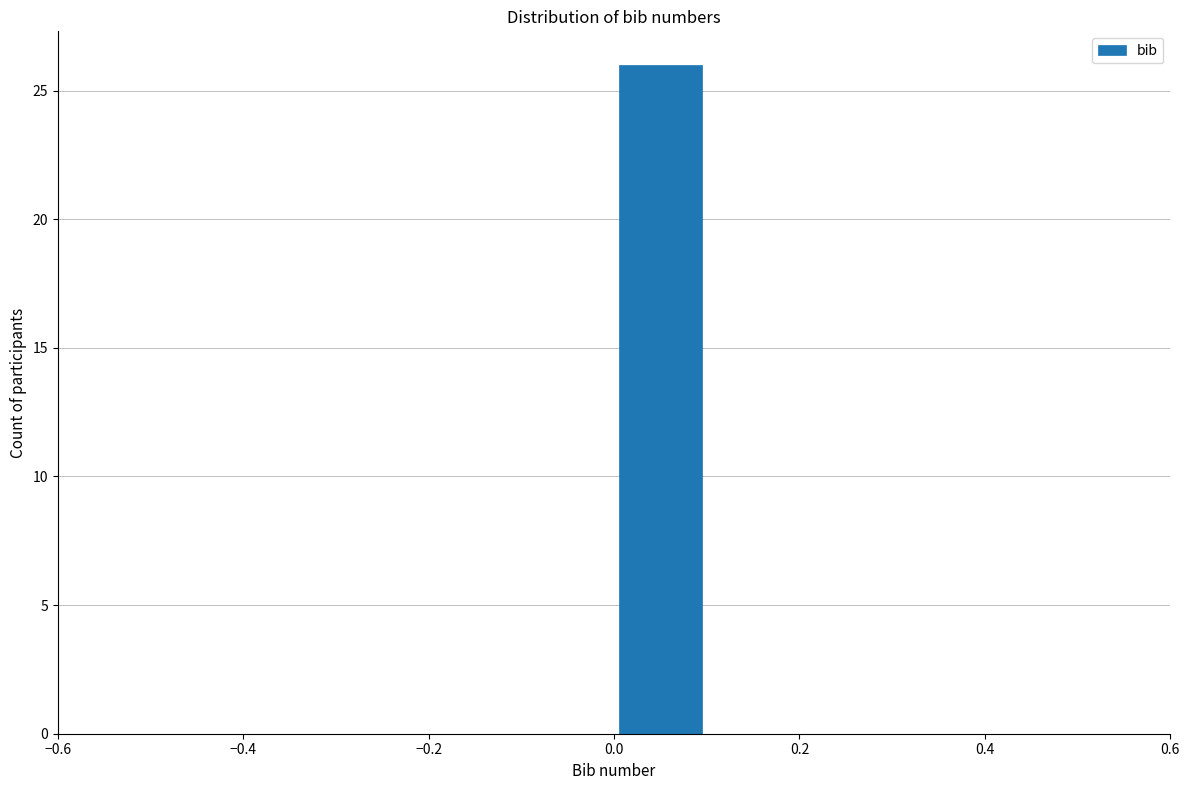

Over which range of the x-axis is the bar tallest?

0.0 to 0.1